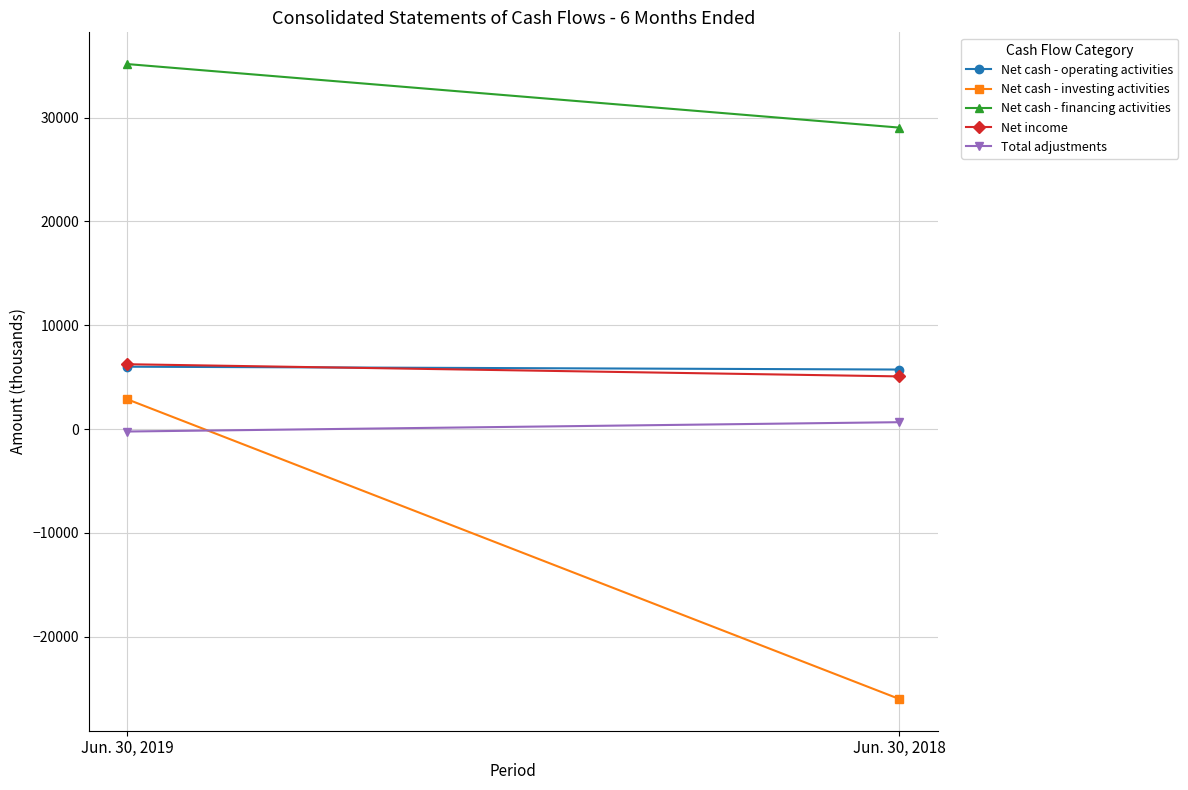

At Jun. 30, 2018, list the series in order from largest to smallest.

Net cash - financing activities, Net cash - operating activities, Net income, Total adjustments, Net cash - investing activities